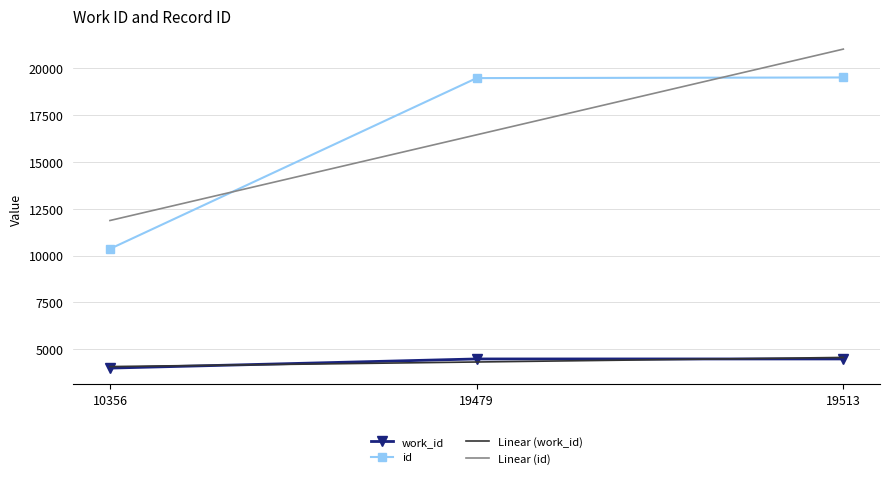

At which category is the sum across all series the highest?

19513